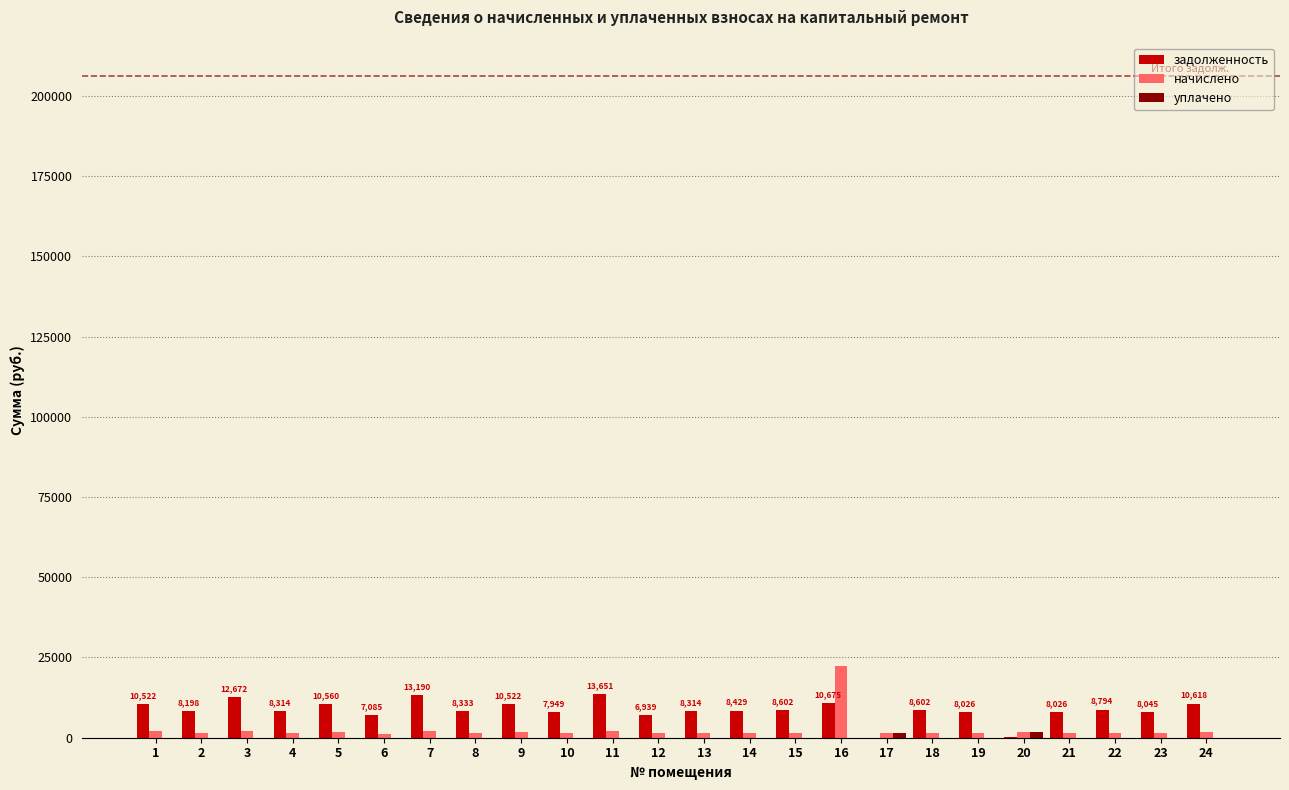

What is the sum of all начислено values?

58695.8